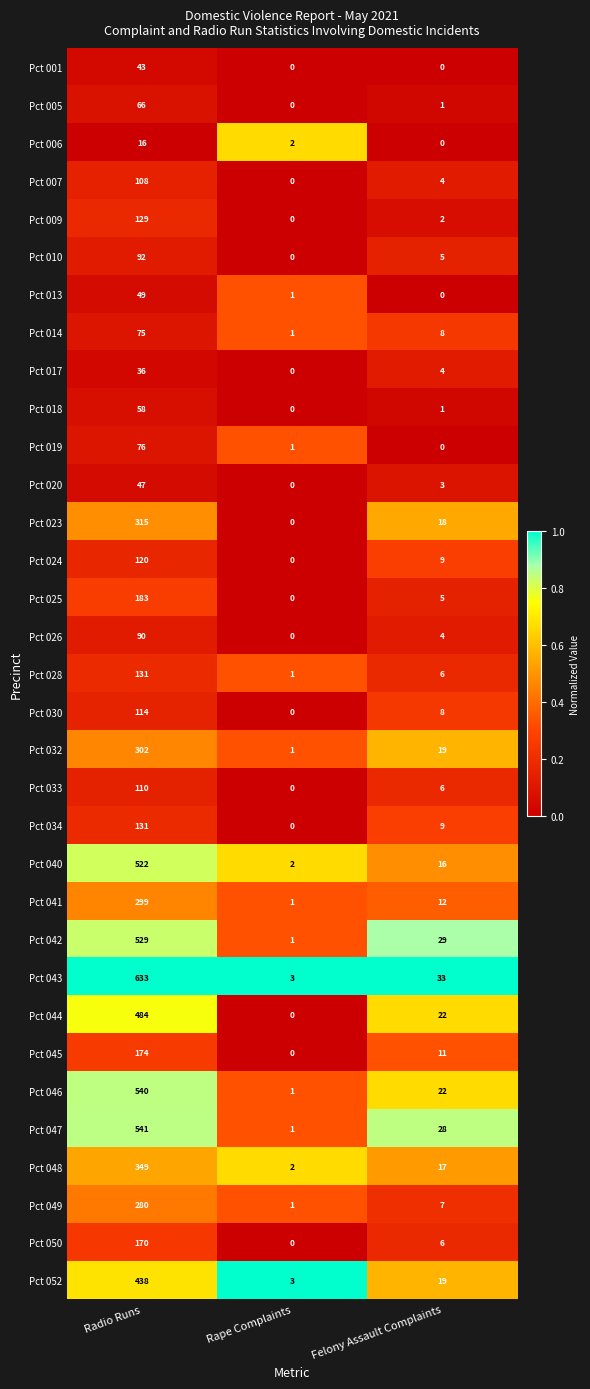

What is the average value of the Pct 010 series?

32